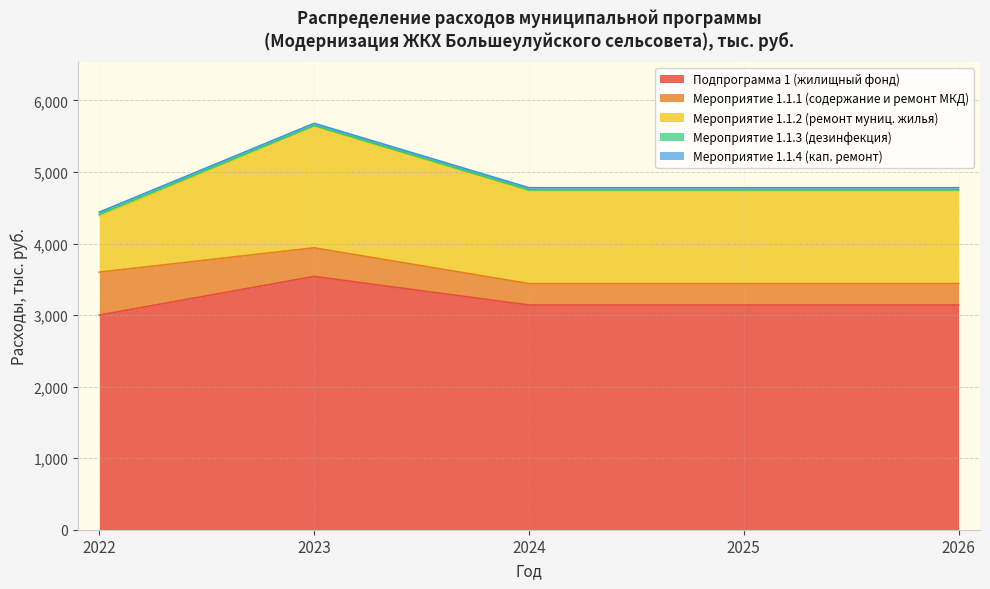

List the series in order of their peak value, lowest first.

Мероприятие 1.1.3 (дезинфекция), Мероприятие 1.1.4 (кап. ремонт), Мероприятие 1.1.1 (содержание и ремонт МКД), Мероприятие 1.1.2 (ремонт муниц. жилья), Подпрограмма 1 (жилищный фонд)